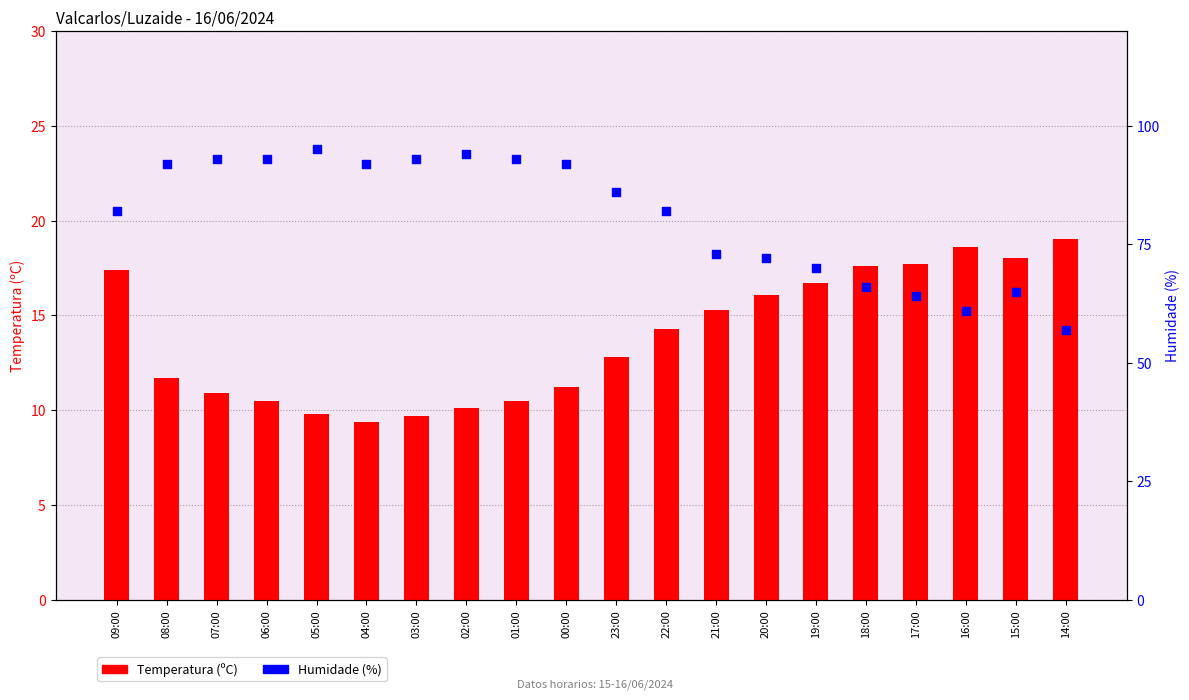

Which series contains the lowest Y value?

Temperatura (ºC)